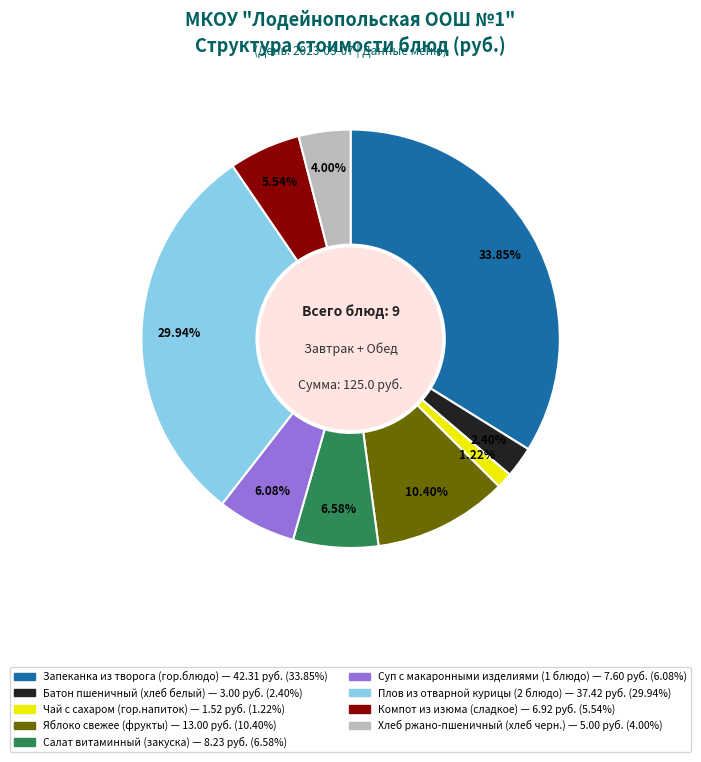

Between Суп с макаронными изделиями (1 блюдо) and Чай с сахаром (гор.напиток), which is larger?

Суп с макаронными изделиями (1 блюдо)